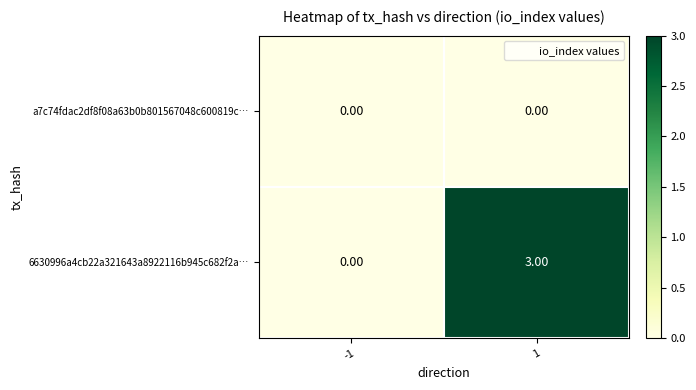

Which label corresponds to the largest value in the chart?

1